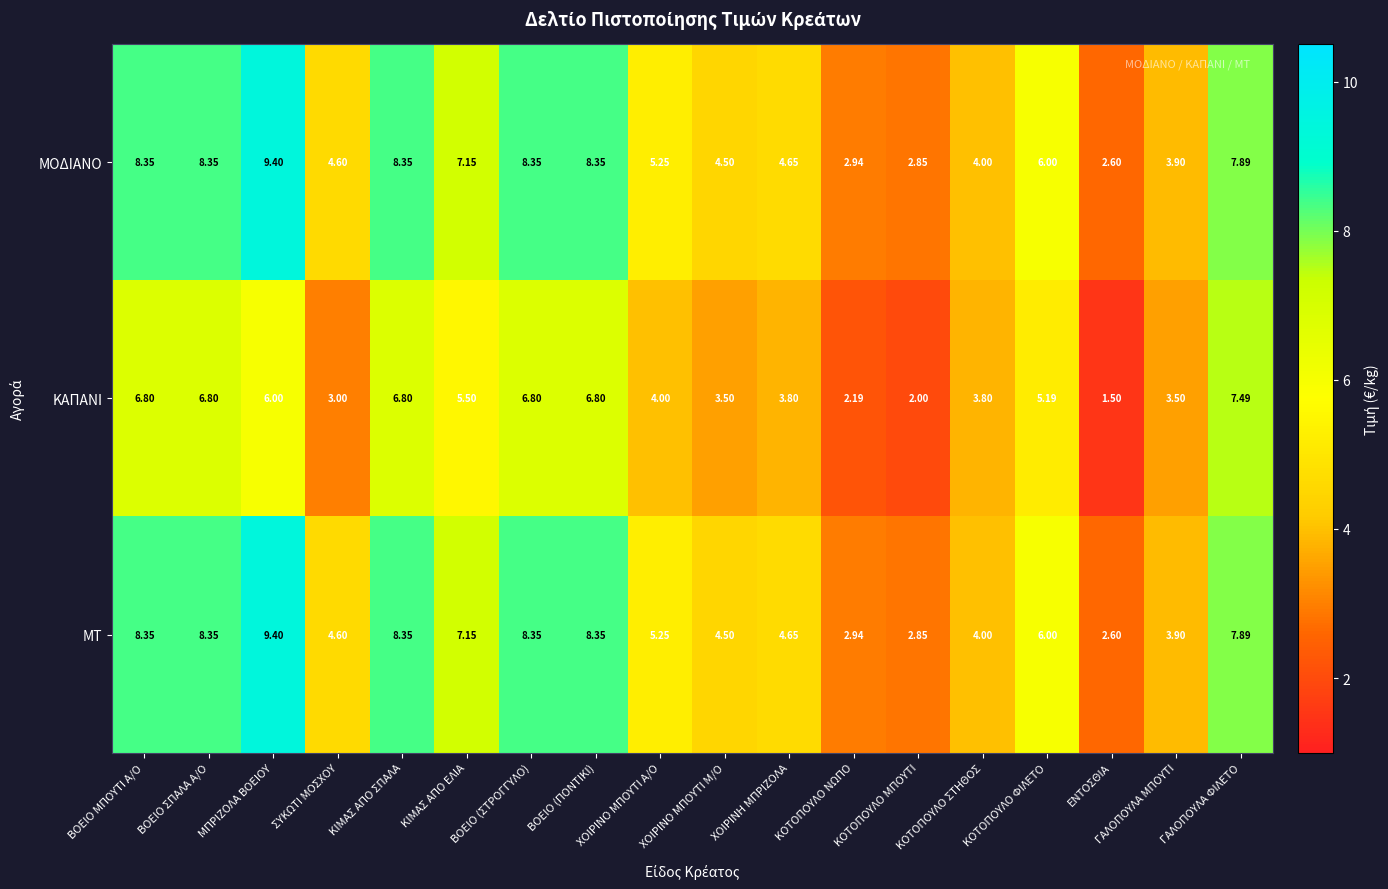

Which category has the highest value in the ΜΟΔΙΑΝΟ series?

ΜΠΡΙΖΟΛΑ ΒΟΕΙΟΥ